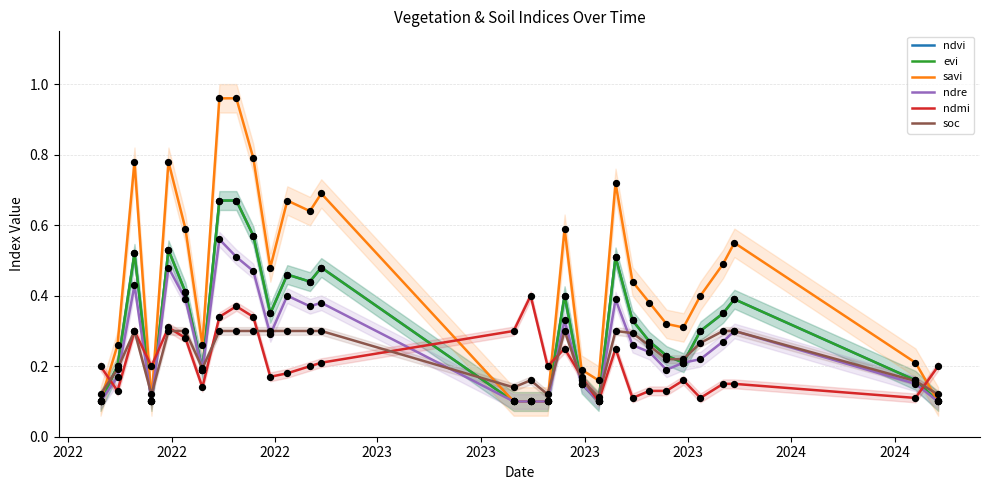

What are all the series names shown in the legend?

ndvi, evi, savi, ndre, ndmi, soc